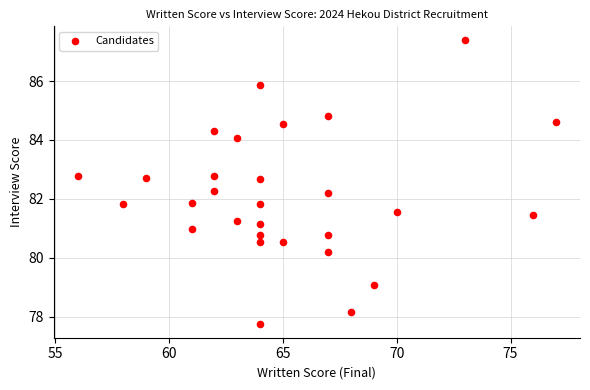

What is the range of X values (max minus min)?

21.0